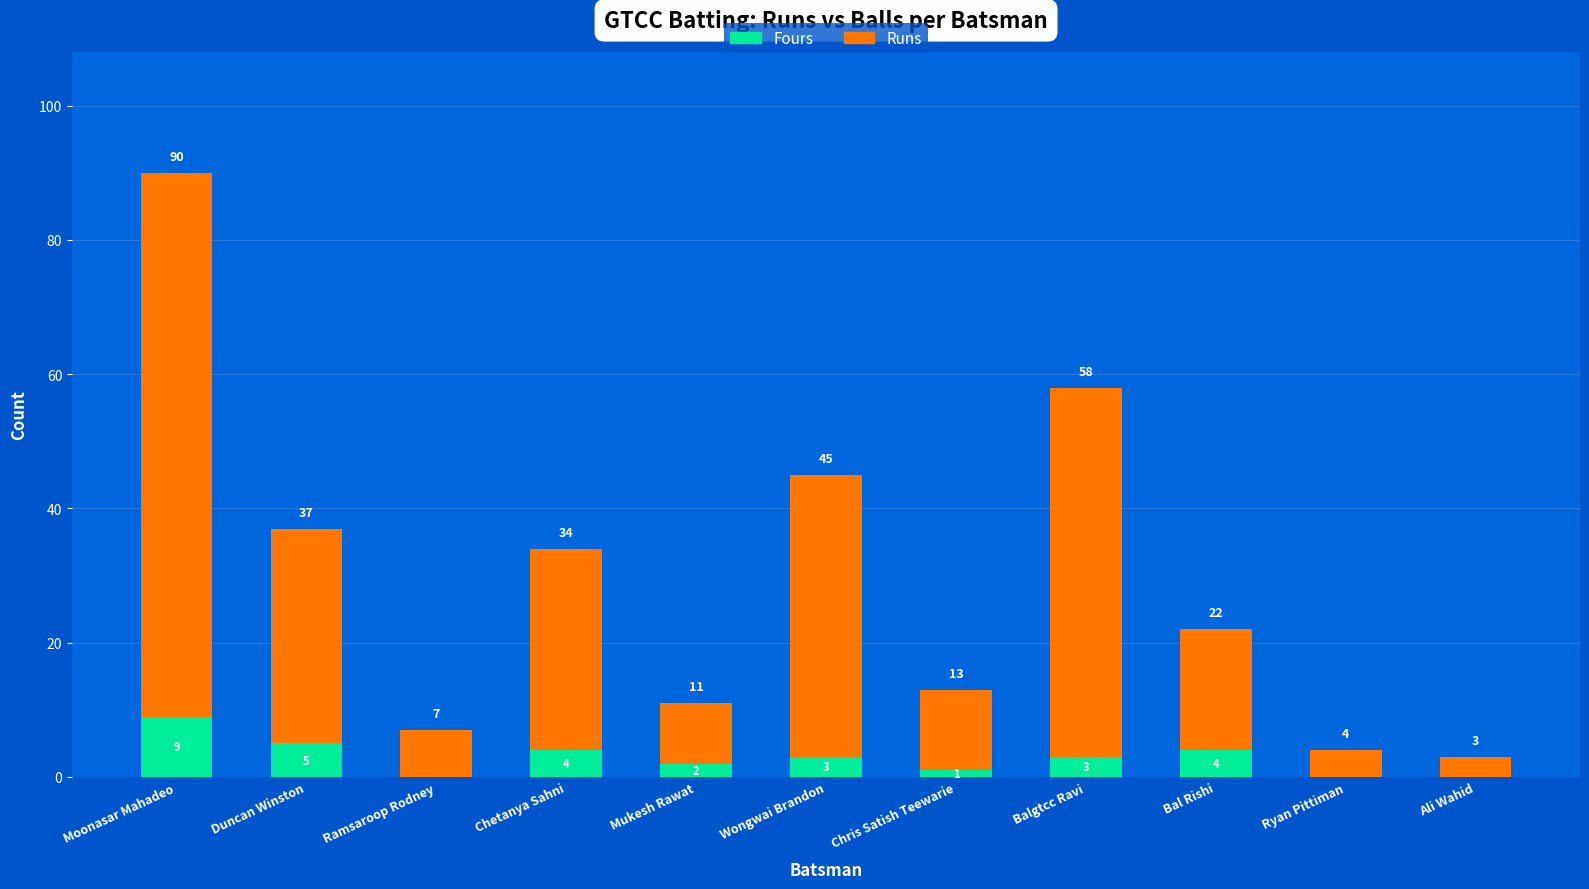

What is the total value across all series at Ryan Pittiman?

4